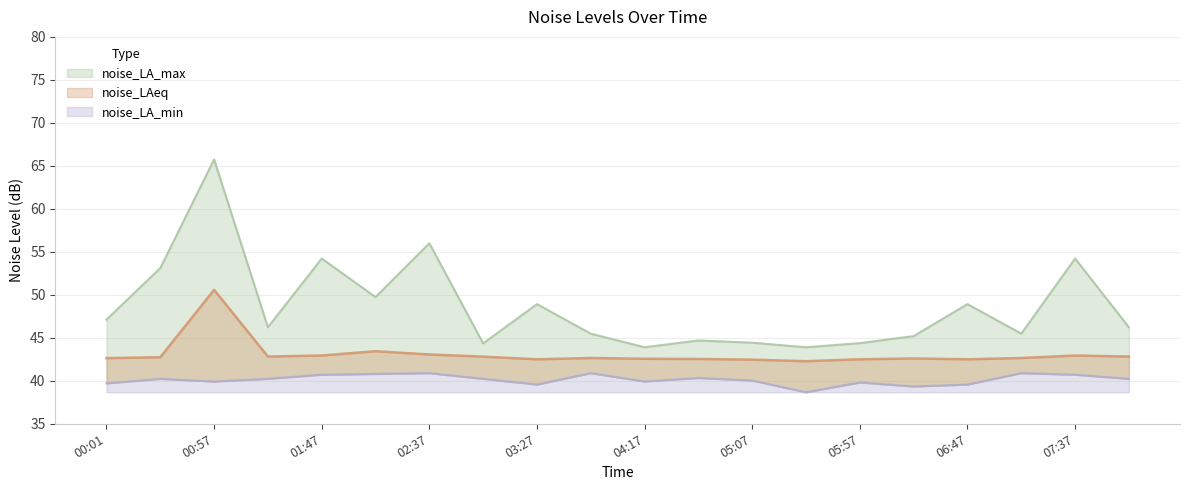

Where is the first local maximum for noise_LA_min?

00:28